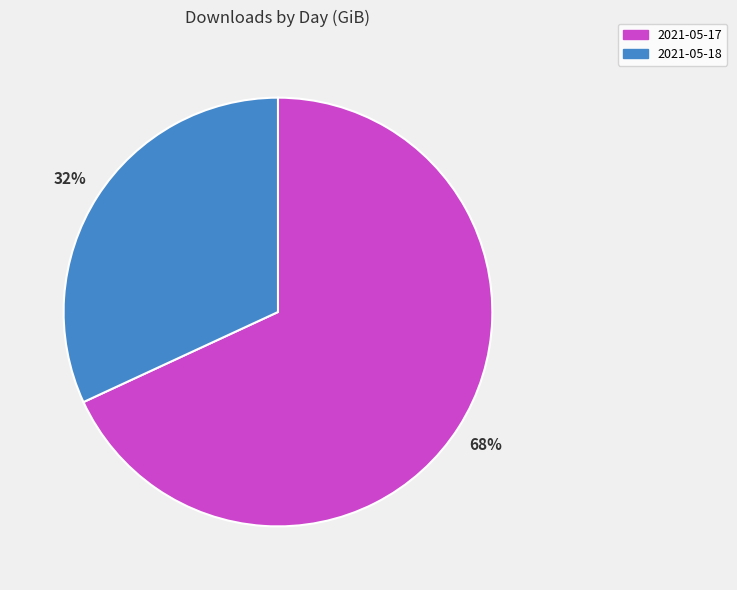

Is it true that 2021-05-17 is 57% of the pie?

False